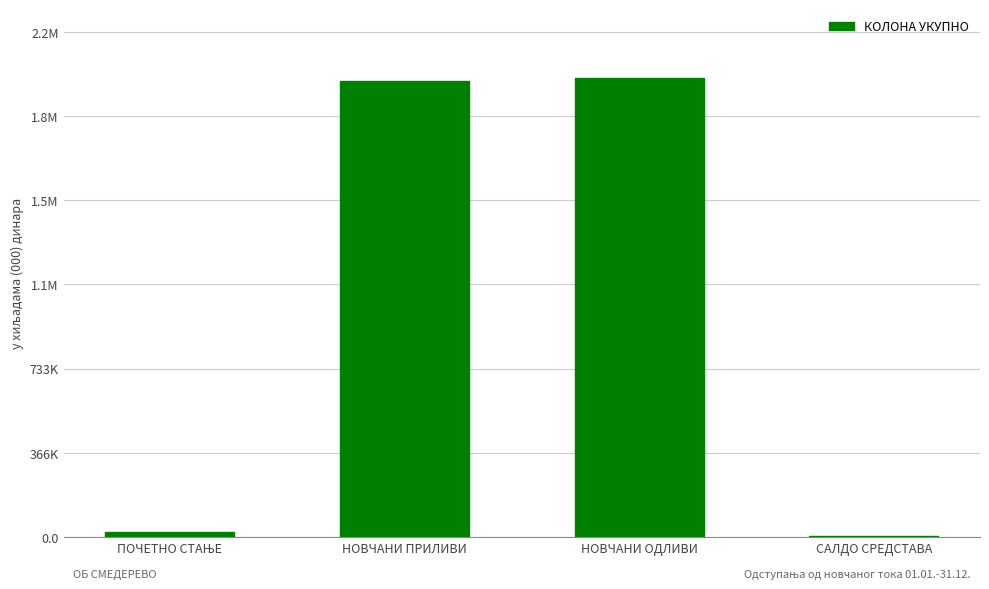

Are the bars grouped side by side (vs. stacked)?

No